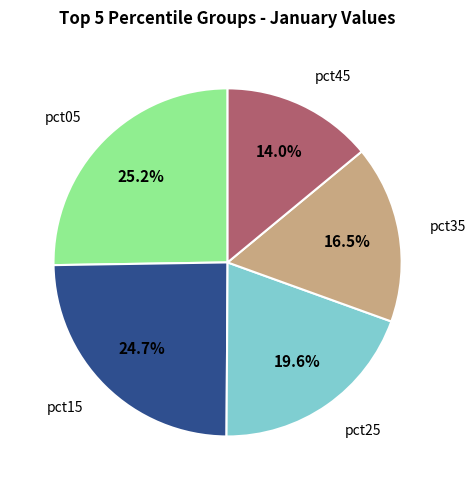

What percentage is NOT represented by pct25?

80.4%